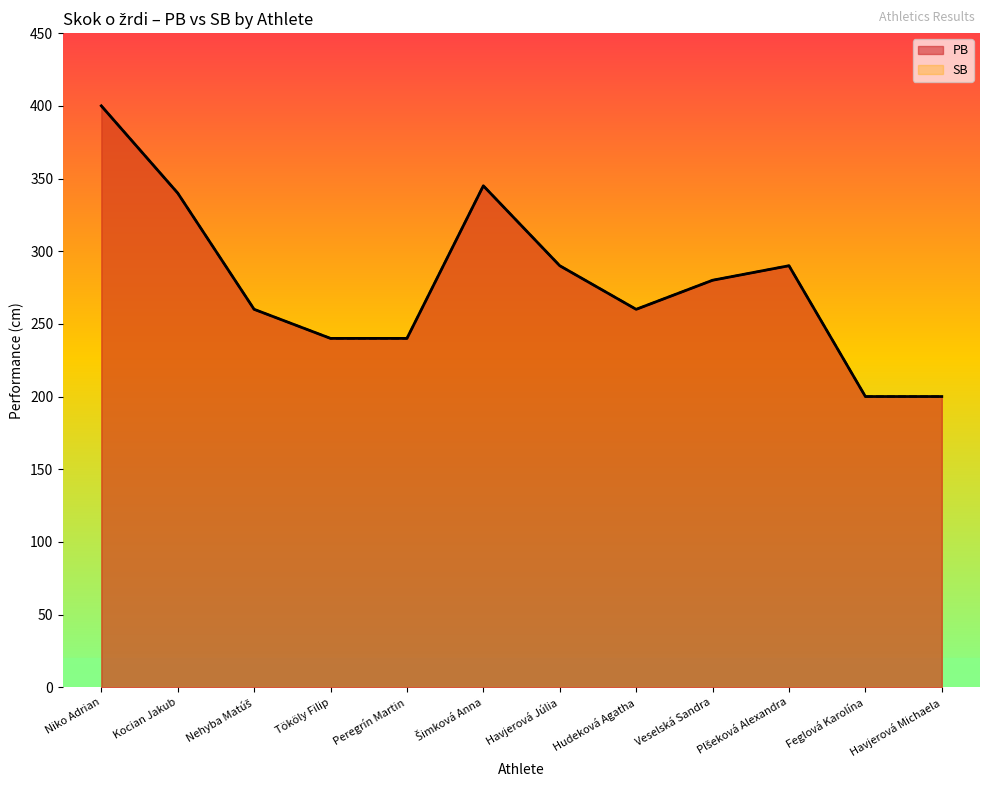

Count the number of categories in the chart.

12